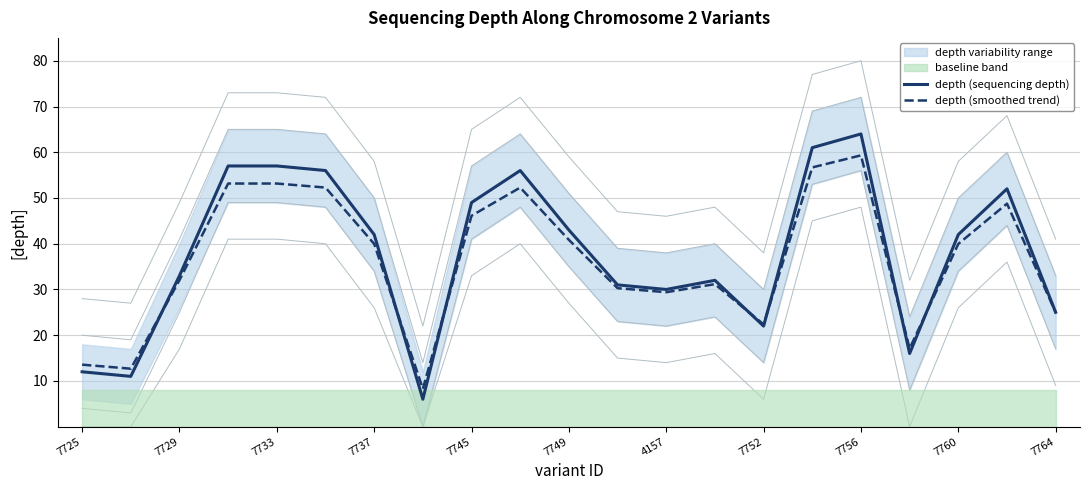

The depth (smoothed trend) series shows 53.2 at 7733. True or false?

True